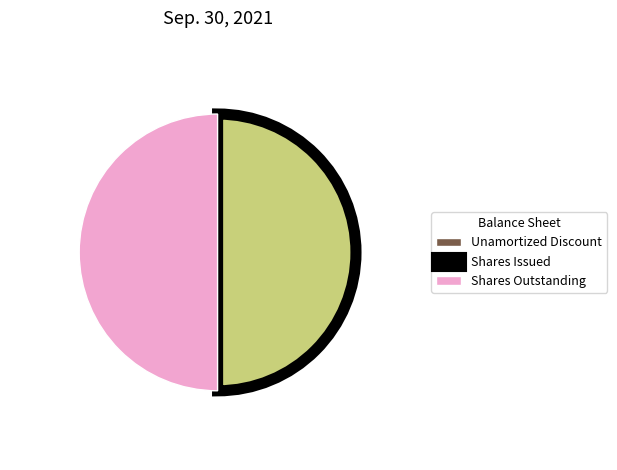

Approximately how many times larger is the value at Shares Issued compared to Shares Outstanding?

1.0